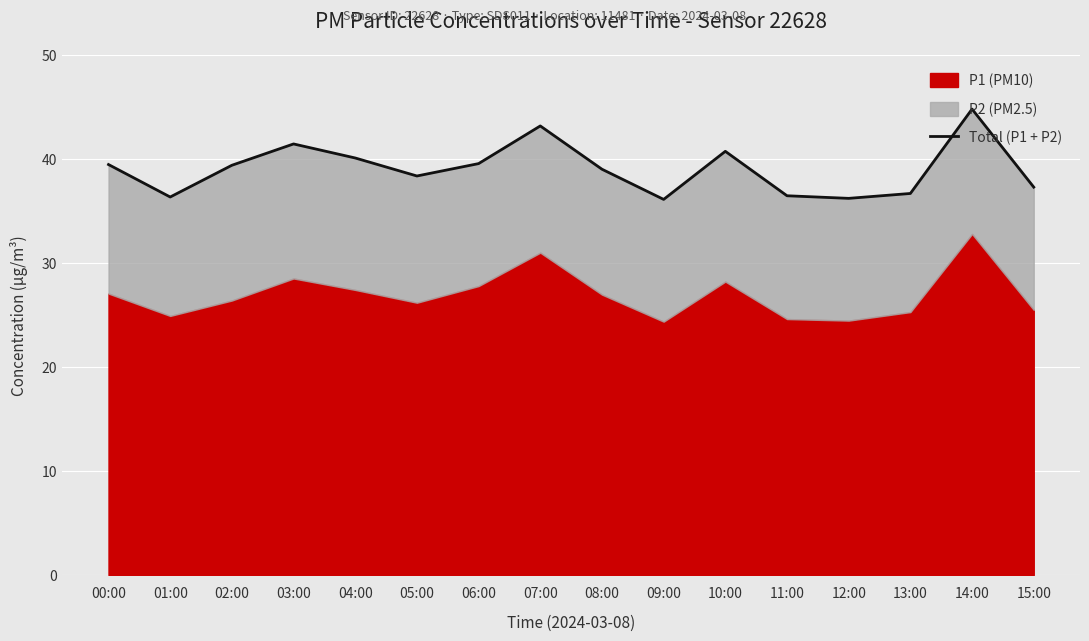

The chart shows a value of 36.5 at 11:00. True or false?

True